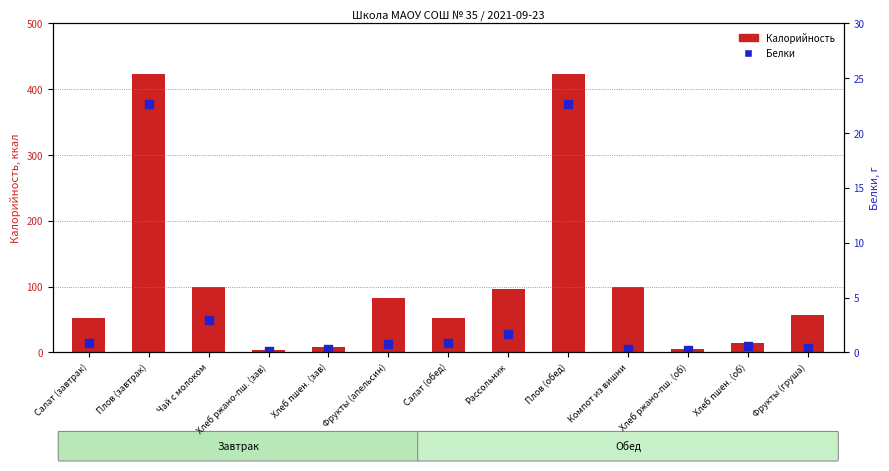

Is the value of Белки at Рассольник greater than the value of Калорийность at Салат (обед)?

No